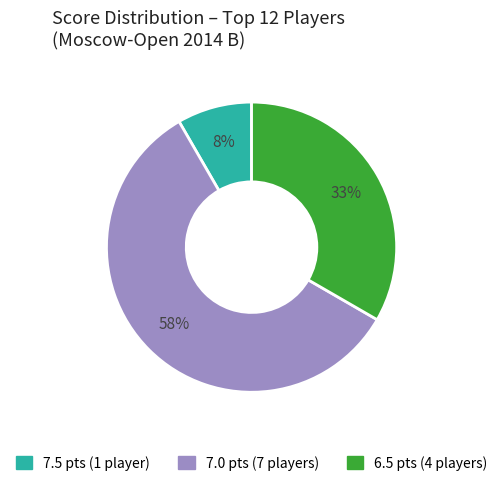

How many slices are in this pie chart?

3